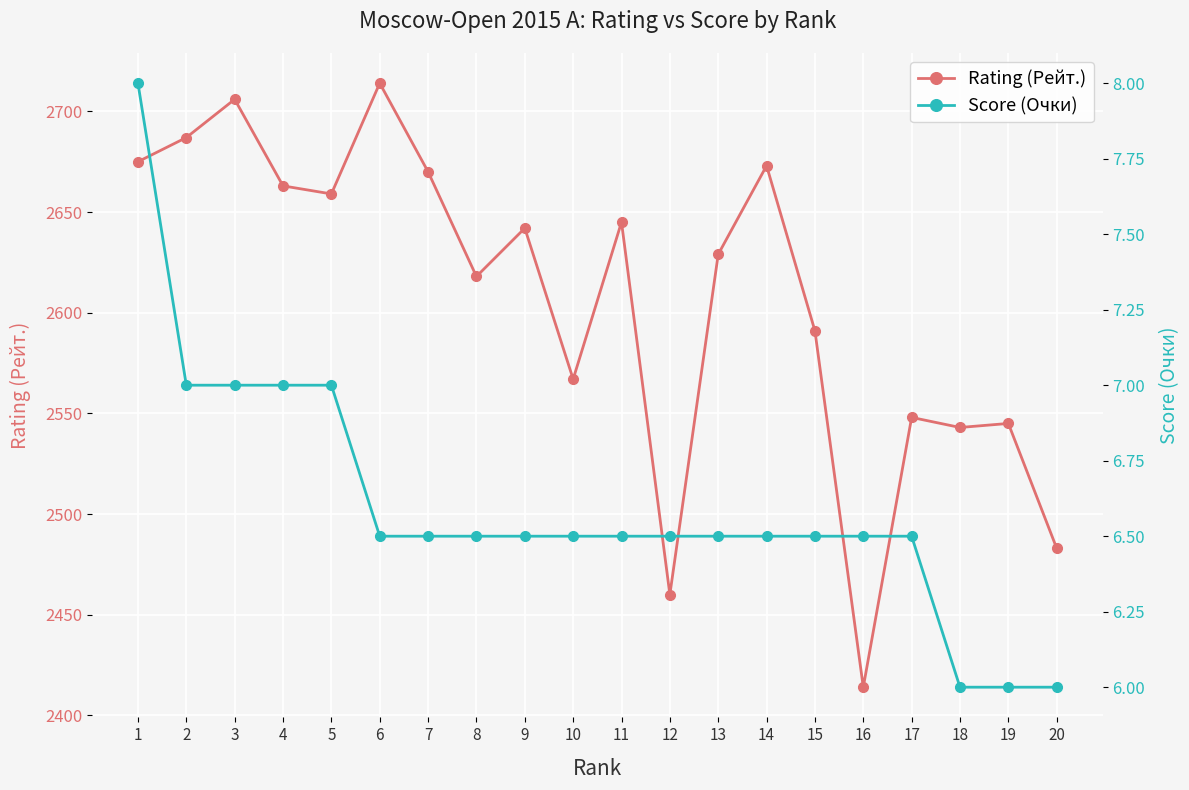

What is the total value across all series at 7?

2676.5